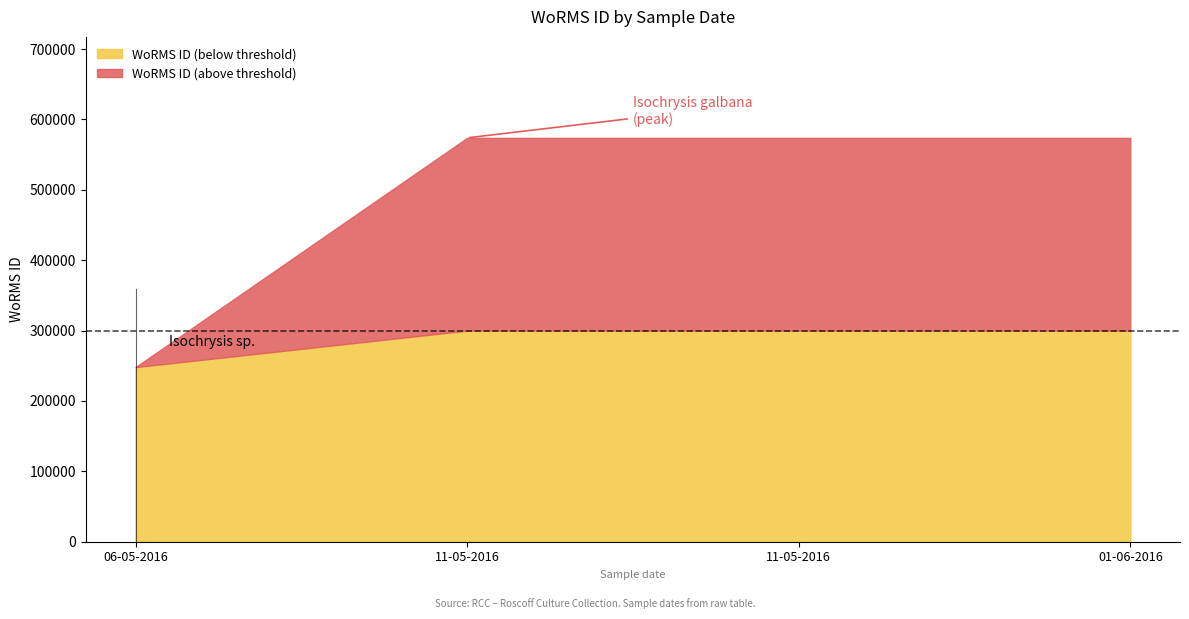

What is the label of the 2nd point from the left?

11-05-2016